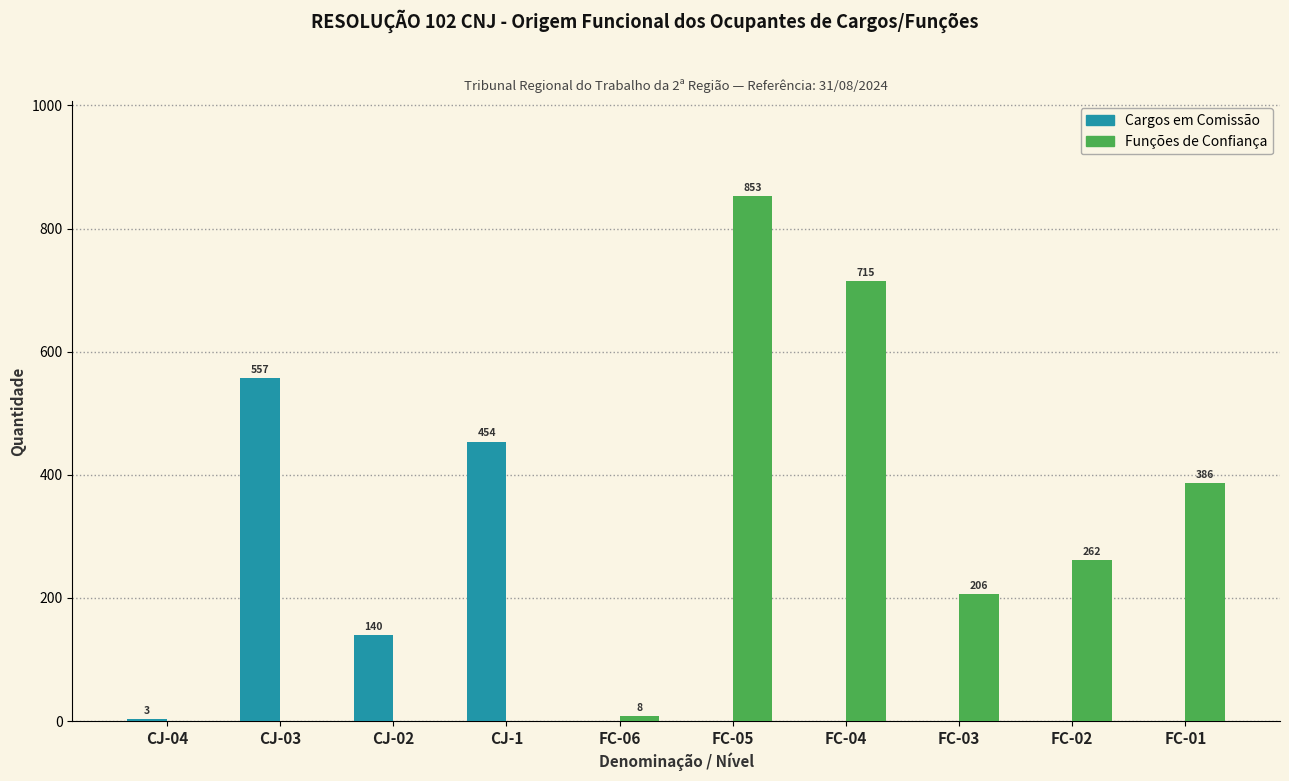

Reading right to left, what are all the values shown in this chart?

Cargos em Comissão: FC-01=0	FC-02=0	FC-03=0	FC-04=0	FC-05=0	FC-06=0	CJ-1=454	CJ-02=140	CJ-03=557	CJ-04=3
Funções de Confiança: FC-01=386	FC-02=262	FC-03=206	FC-04=715	FC-05=853	FC-06=8	CJ-1=0	CJ-02=0	CJ-03=0	CJ-04=0